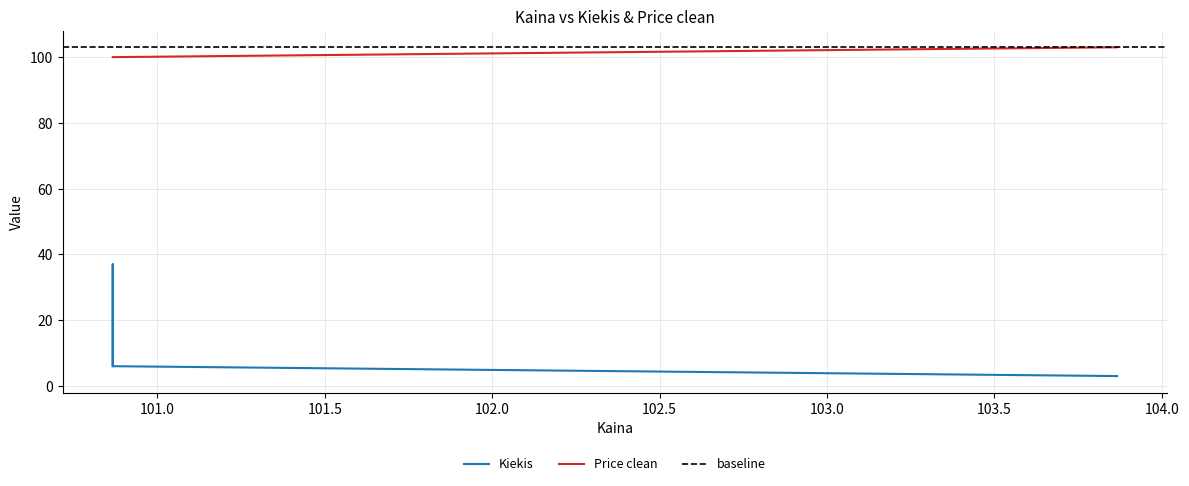

Does the chart display data point markers on the line(s)?

No